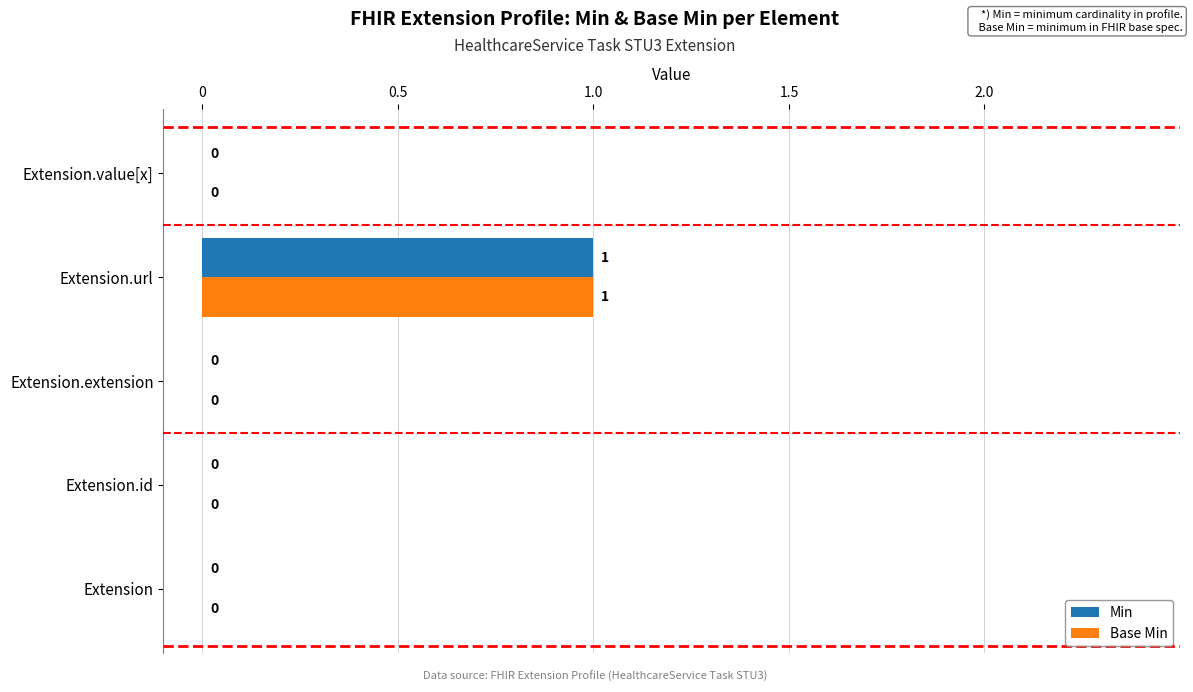

Which category has the highest value in the Min series?

Extension.url